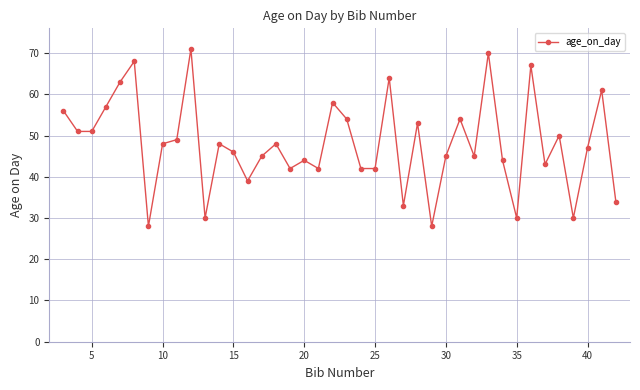

What is the maximum value shown in the chart?

71